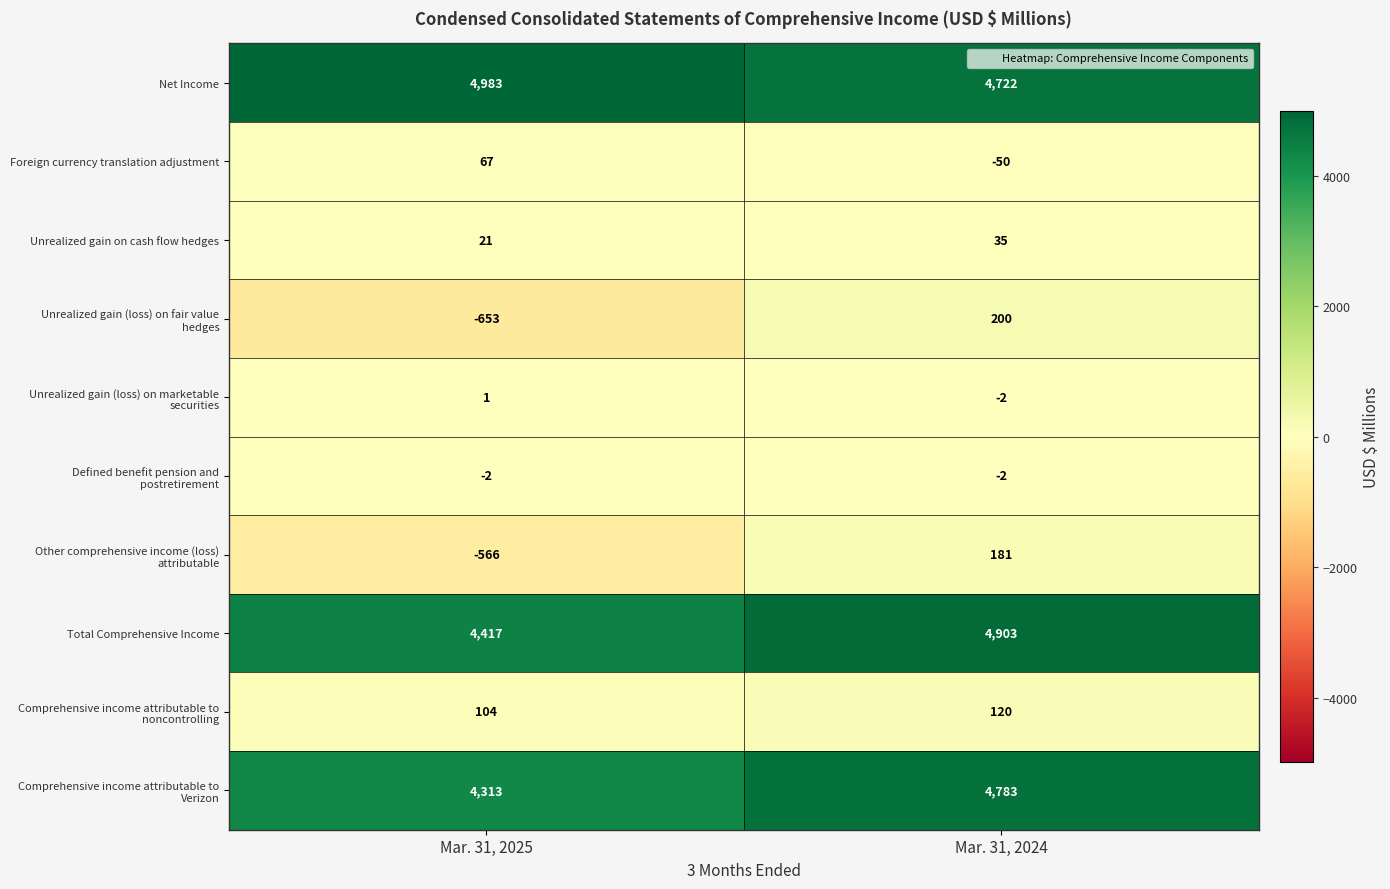

Which label corresponds to the smallest value in the chart?

Mar. 31, 2025